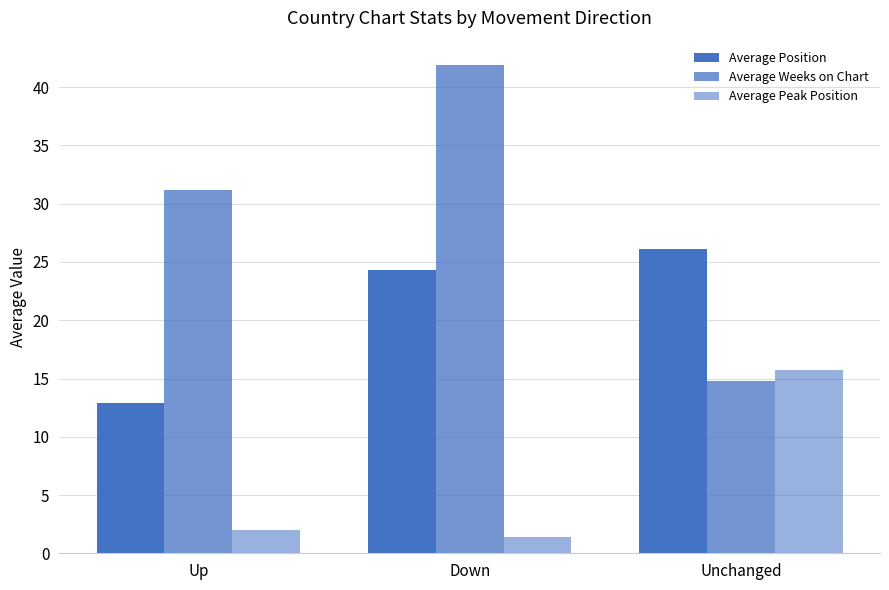

How many categories are shown in the chart?

3